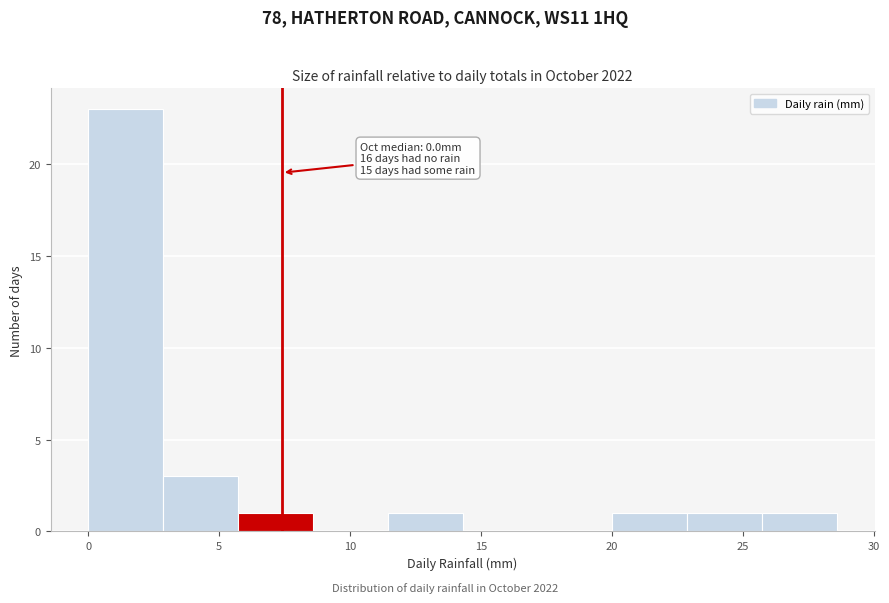

Over which range of the x-axis is the bar tallest?

0.0 to 3.0